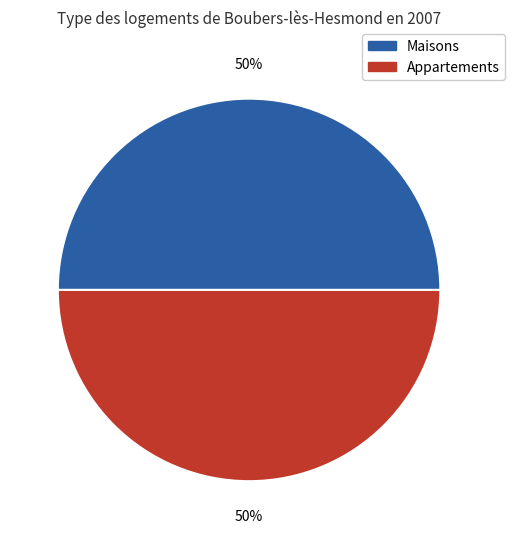

To the nearest percent, what is the average slice percentage?

50%